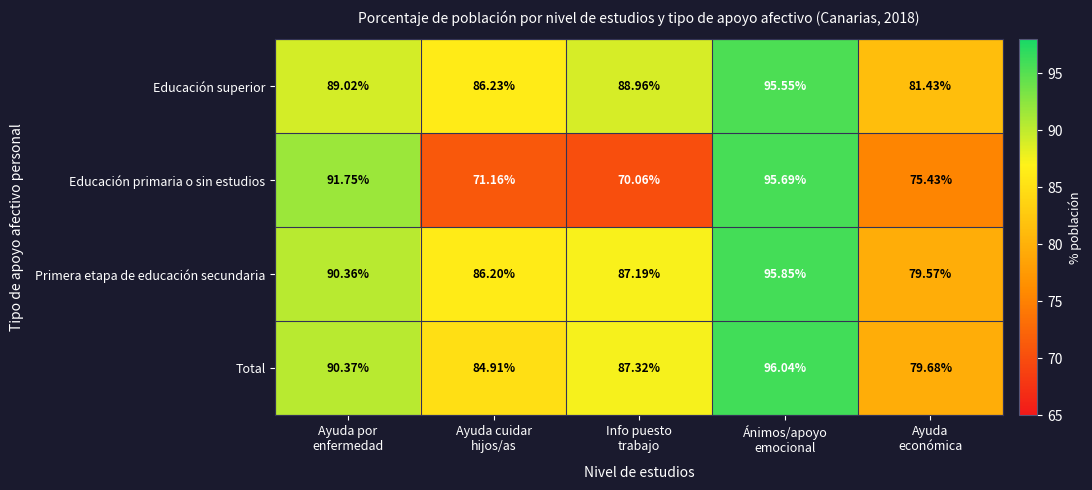

Which series has the largest range (max minus min)?

Educación primaria o sin estudios